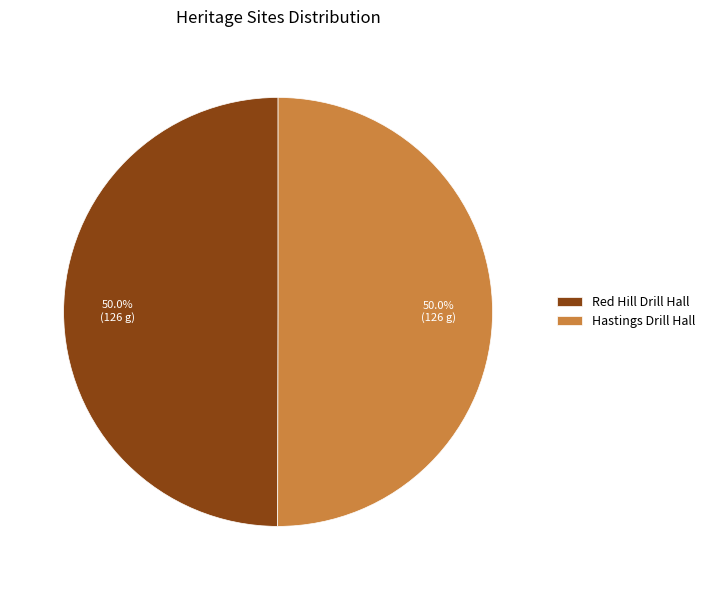

What is the ratio of the value at Red Hill Drill Hall to the value at Hastings Drill Hall?

1.0